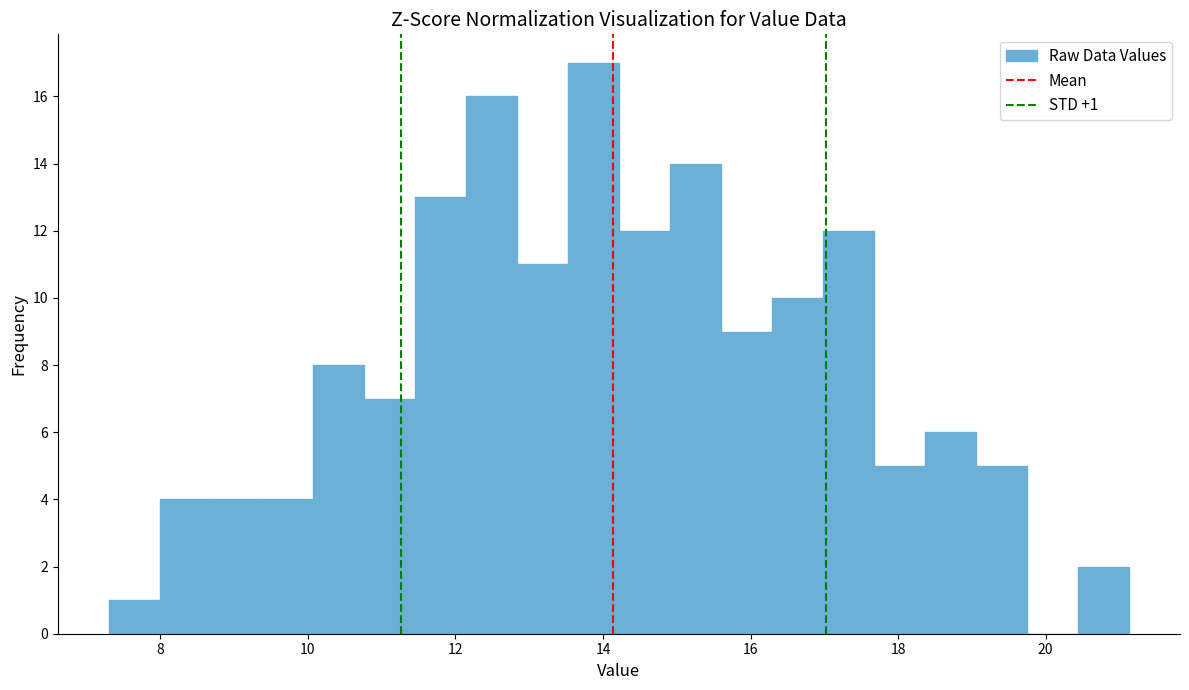

Around what value on the x-axis is the tallest bar? Give the approximate position of its centre, as read against the axis.

13.8